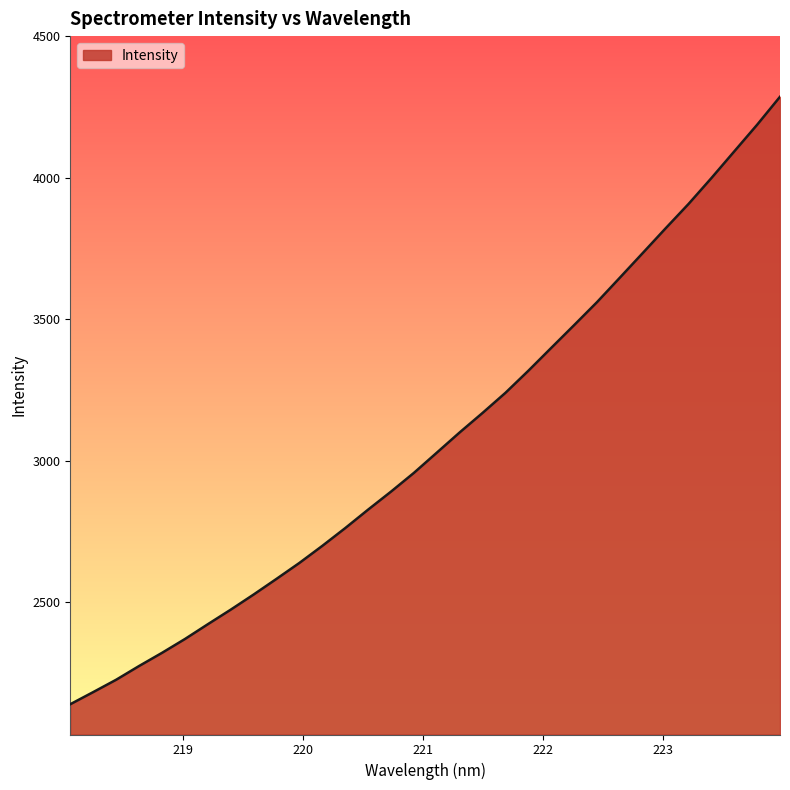

What is the difference between the maximum and minimum values?

2146.1